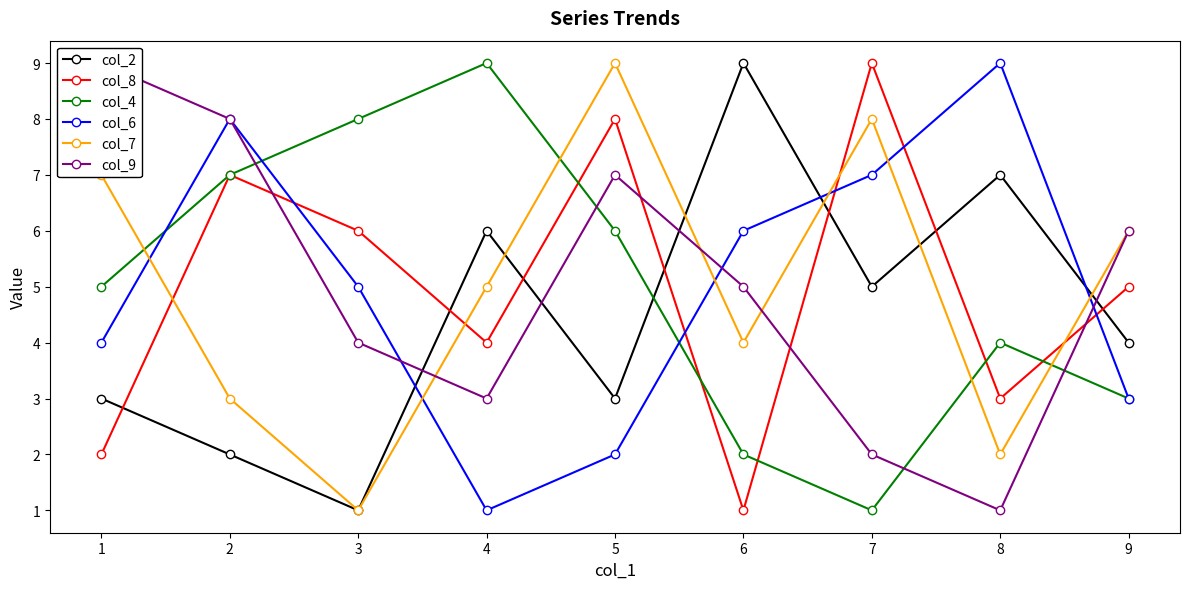

Reading left to right, what are all the values shown in this chart?

col_2: 3	2	1	6	3	9	5	7	4
col_8: 2	7	6	4	8	1	9	3	5
col_4: 5	7	8	9	6	2	1	4	3
col_6: 4	8	5	1	2	6	7	9	3
col_7: 7	3	1	5	9	4	8	2	6
col_9: 9	8	4	3	7	5	2	1	6